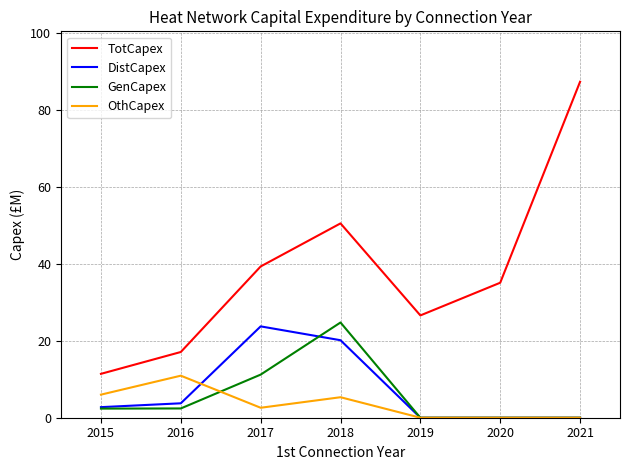

True or false: DistCapex and TotCapex intersect in this chart.

False